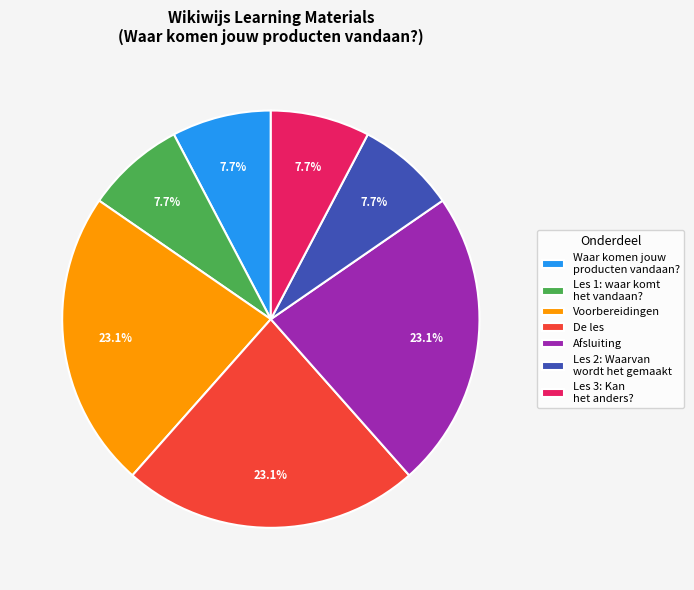

Does Les 1: waar komt het vandaan? account for over 50% of the chart?

No